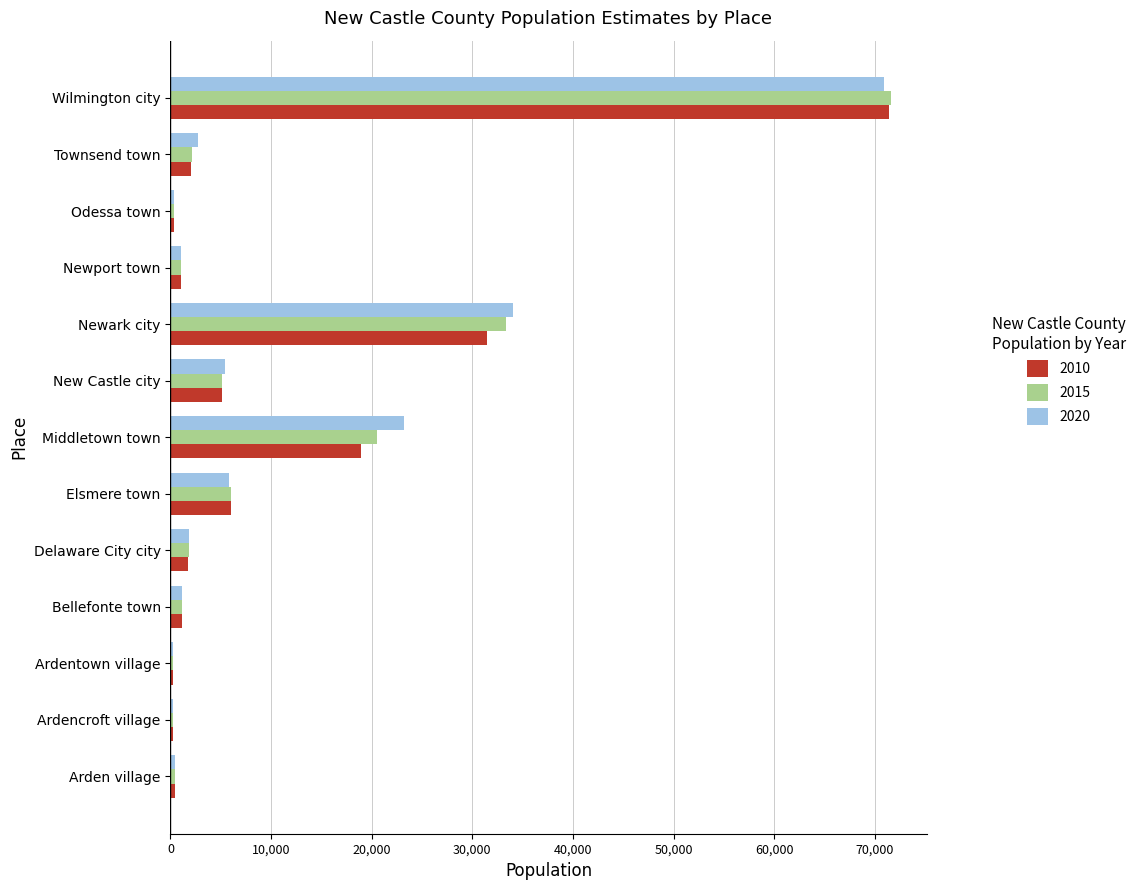

What is the total value across all series at Elsmere town?

17955.1